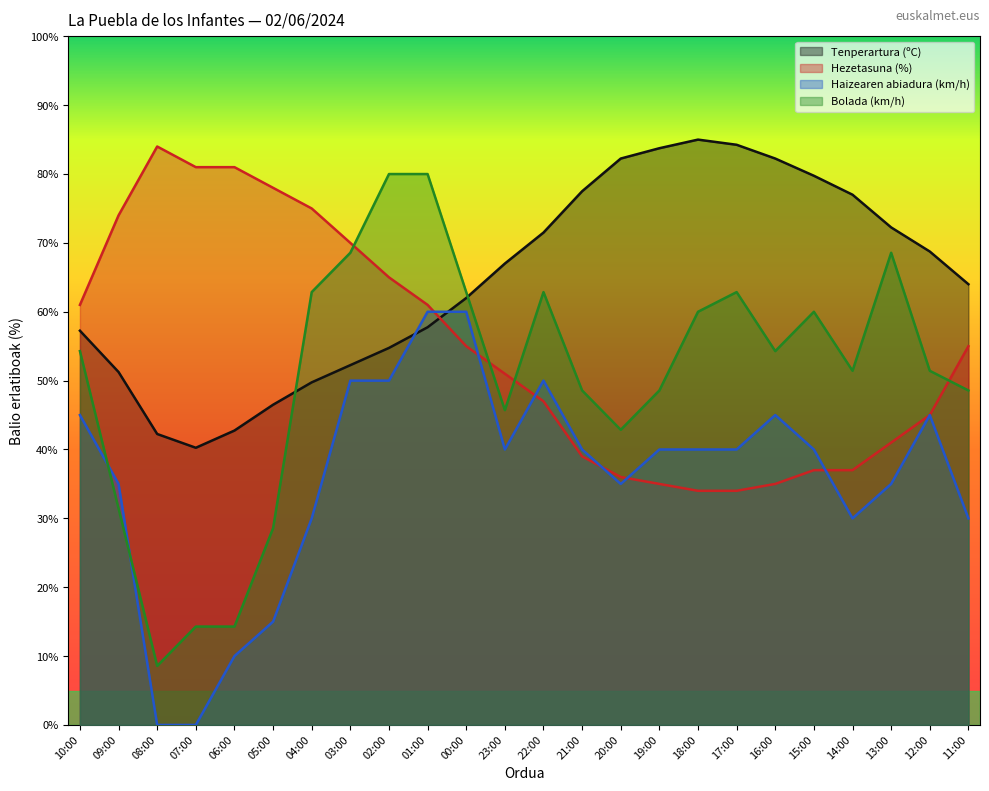

The value of Haizearen abiadura (km/h) at 14:00 is 30.0. True or false?

True